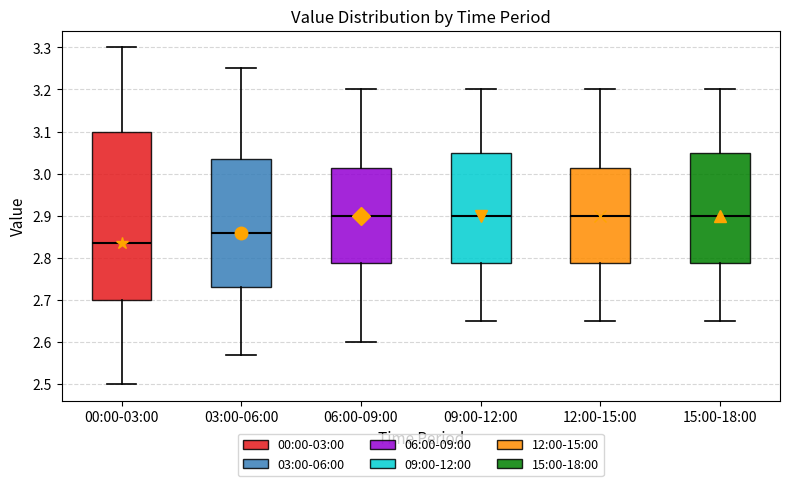

Reading left to right, transcribe this box plot: for each box, give where its median line is, the range the box spans, and where its two whiskers end, as read against the y-axis. The values are not printed on the chart, so give them approximately, as read against the axis.

00:00-03:00: median 2.84, box 2.70 to 3.10, whiskers 2.50 to 3.30
03:00-06:00: median 2.86, box 2.73 to 3.04, whiskers 2.57 to 3.25
06:00-09:00: median 2.90, box 2.79 to 3.01, whiskers 2.60 to 3.20
09:00-12:00: median 2.90, box 2.79 to 3.05, whiskers 2.65 to 3.20
12:00-15:00: median 2.90, box 2.79 to 3.01, whiskers 2.65 to 3.20
15:00-18:00: median 2.90, box 2.79 to 3.05, whiskers 2.65 to 3.20